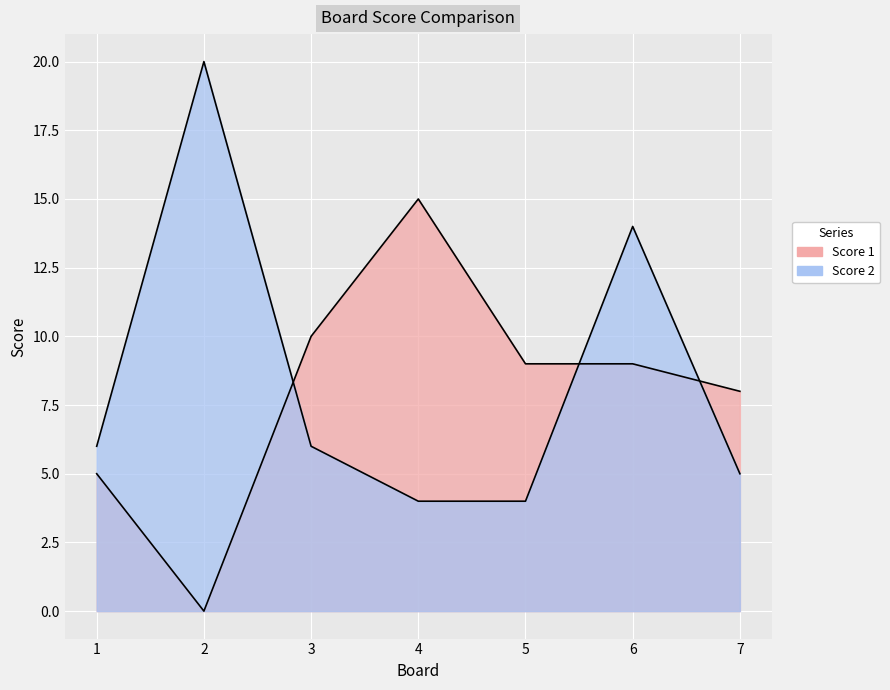

What are all the series names shown in the legend?

Score 1, Score 2